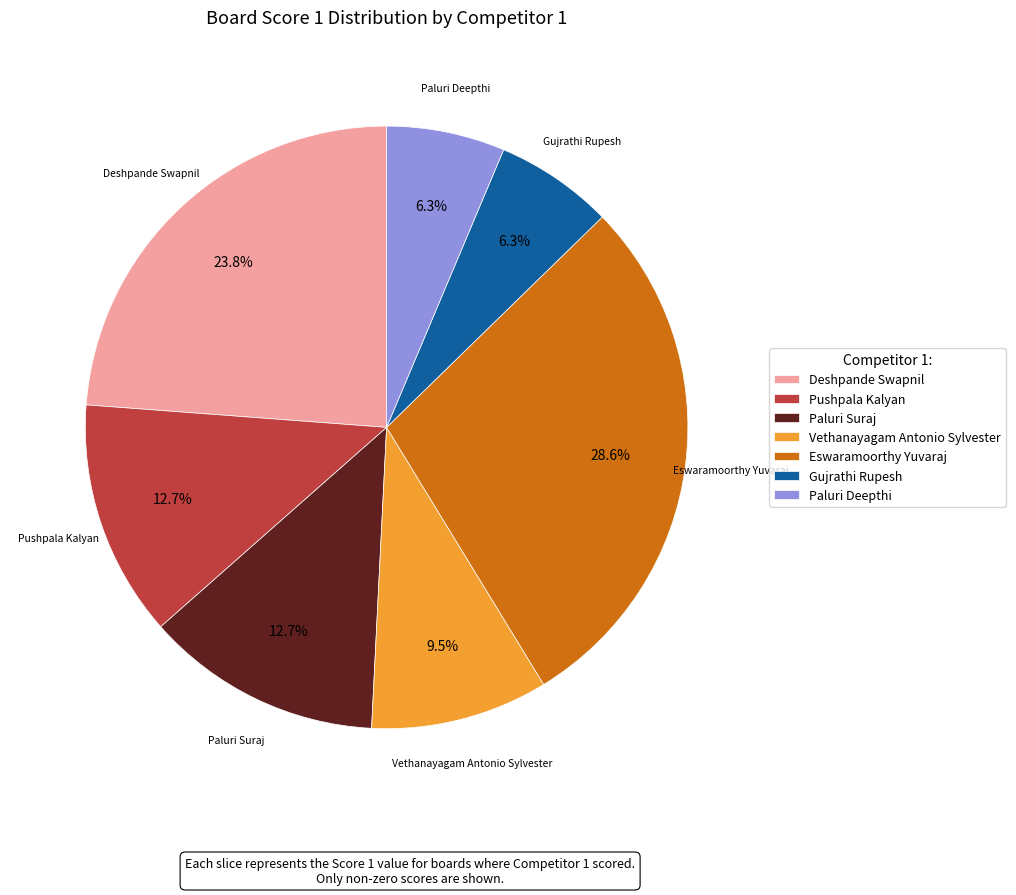

How many segments does this pie chart have?

7